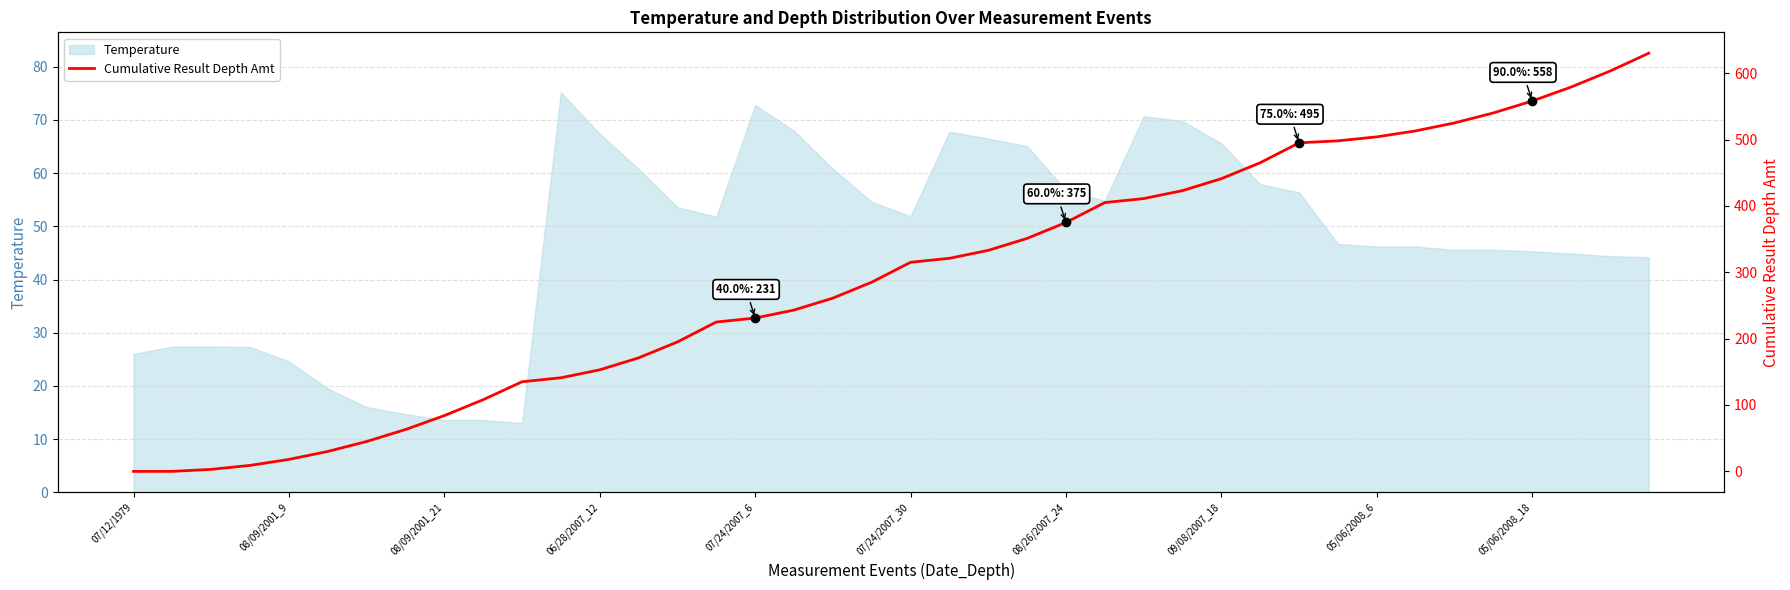

Where does the data first go above 315?

21